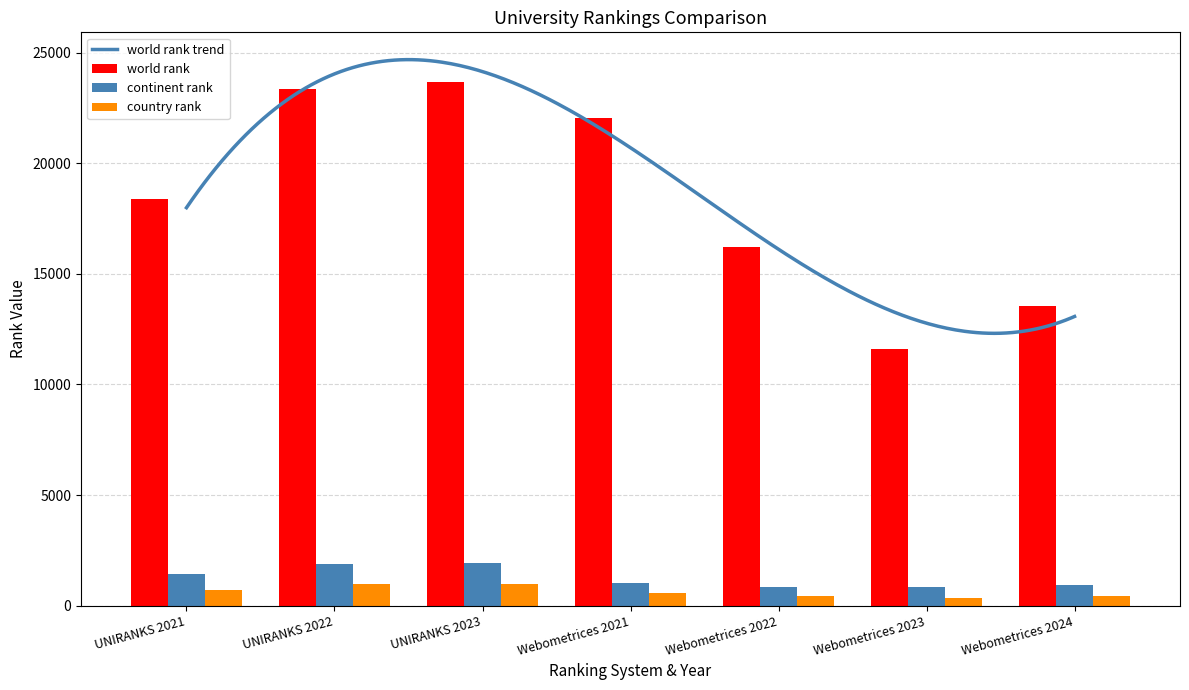

Reading left to right, transcribe all the data shown in this chart.

world rank: 18373	23352	23681	22077	16203	11627	13564
continent rank: 1431	1900	1923	1023	824	832	947
country rank: 690	983	986	549	439	349	411